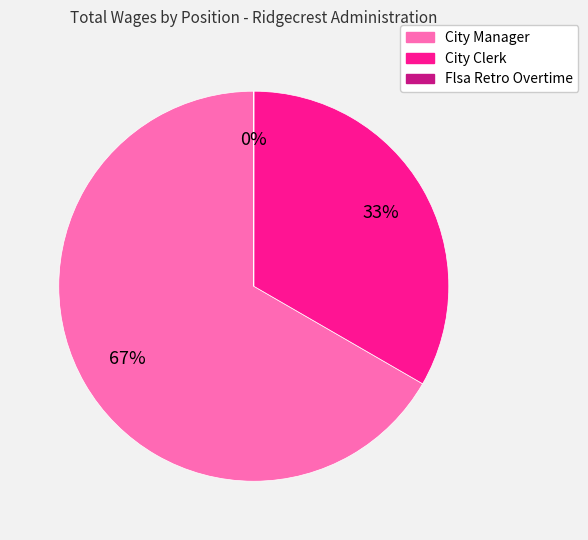

What is the largest slice in the pie chart?

City Manager